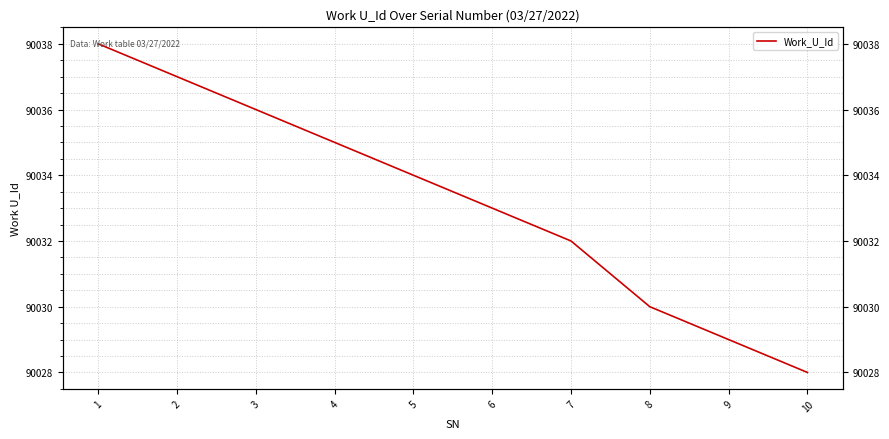

Reading right to left, transcribe all the data shown in this chart.

10=90028	9=90029	8=90030	7=90032	6=90033	5=90034	4=90035	3=90036	2=90037	1=90038